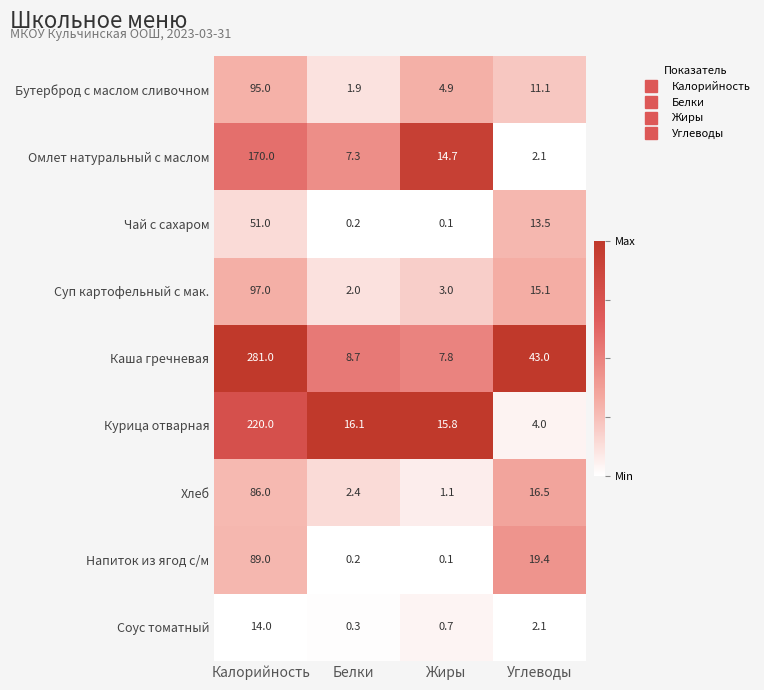

Which series has the largest range (max minus min)?

Каша гречневая